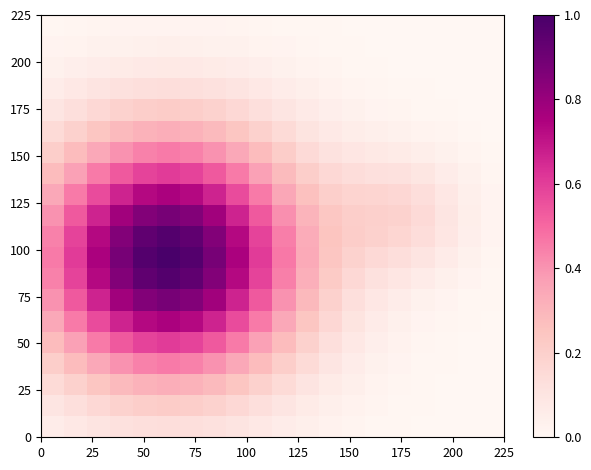

At how many categories does at least one series exceed 0?

20